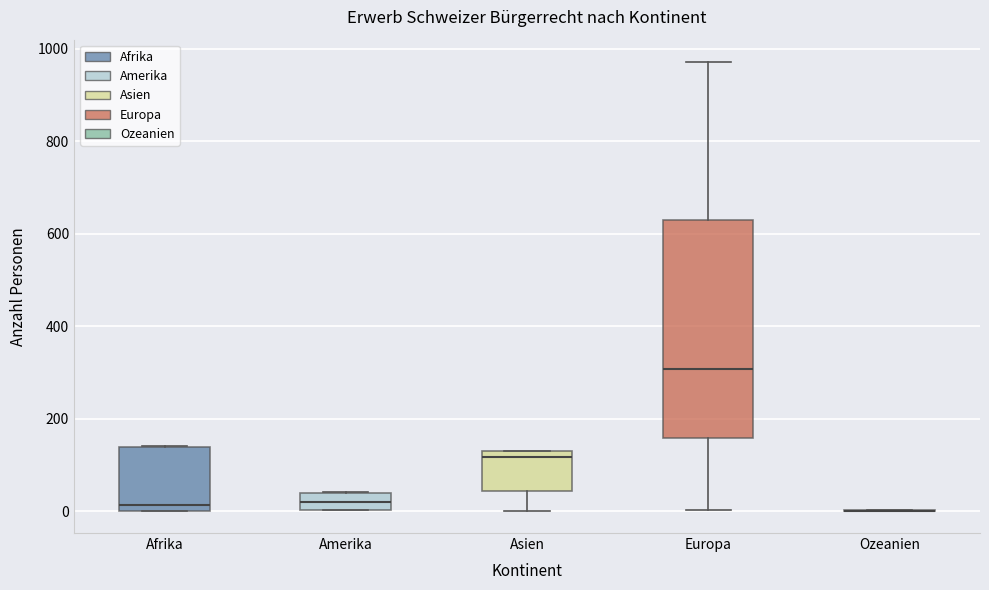

Reading left to right, transcribe this box plot: for each box, give where its median line is, the range the box spans, and where its two whiskers end, as read against the y-axis. The values are not printed on the chart, so give them approximately, as read against the axis.

Afrika: median 20, box 0 to 140, whiskers 0 to 140
Amerika: median 20, box 0 to 40, whiskers 0 to 40
Asien: median 120 (just below the box's upper edge), box 40 to 120, whiskers 0 to 140
Europa: median 300, box 160 to 640, whiskers 0 to 980
Ozeanien: box collapsed to a line at 0, whiskers 0 to 0